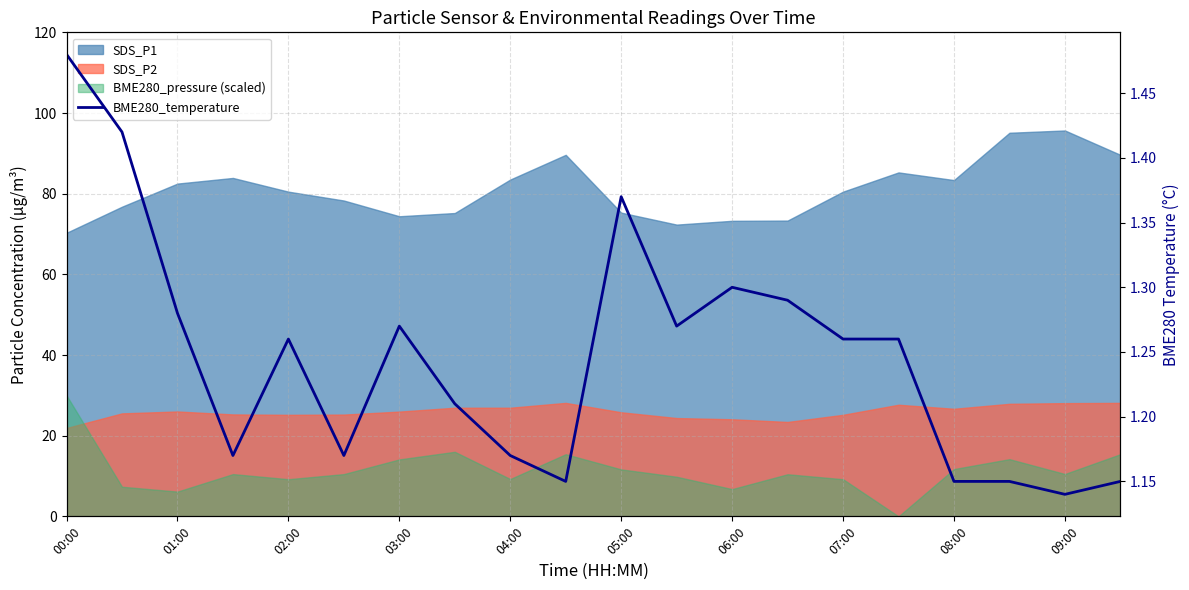

What is the greatest value displayed?

1.5